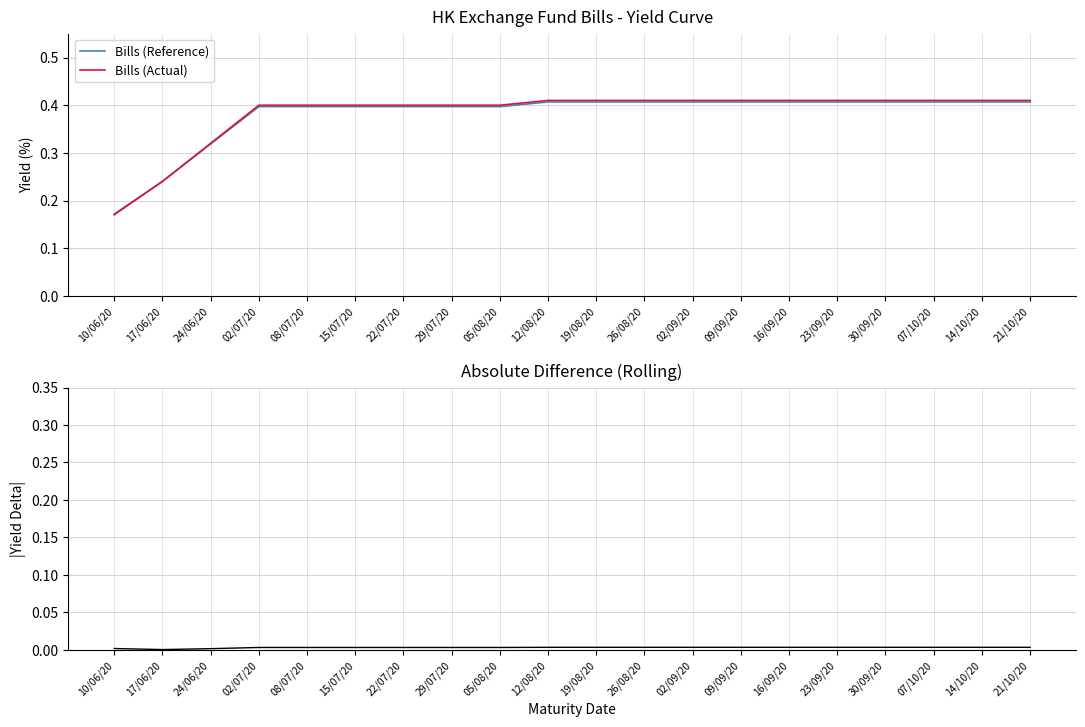

How many Bills (Actual) values are between 0 and 1?

20